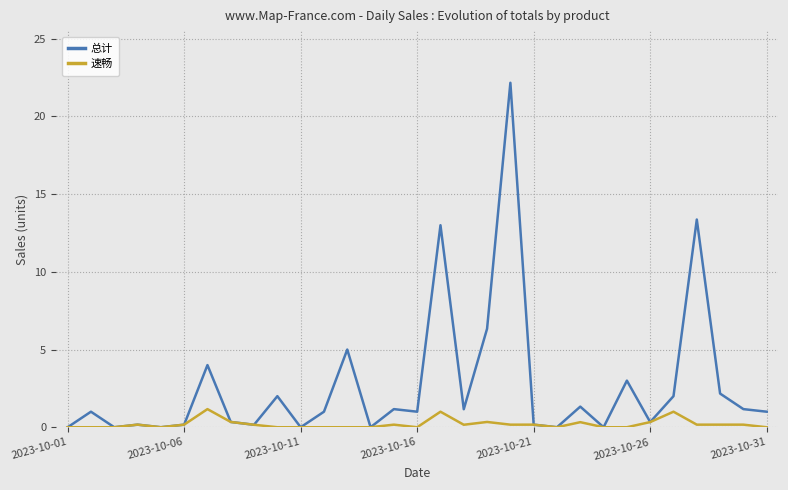

Which series has the largest total across all categories?

总计